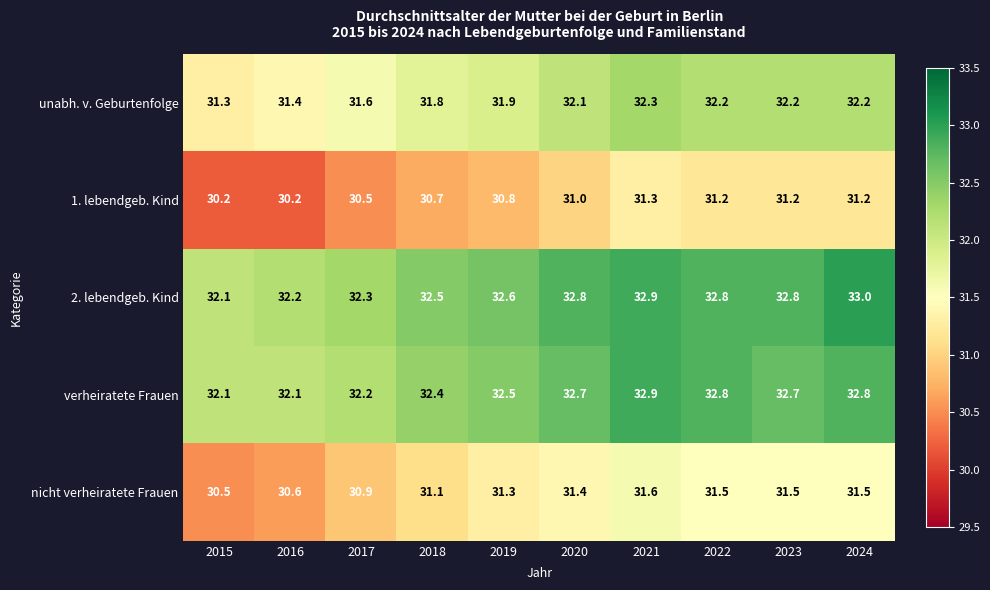

Which series changed the most between 2018 and 2019?

nicht verheiratete Frauen